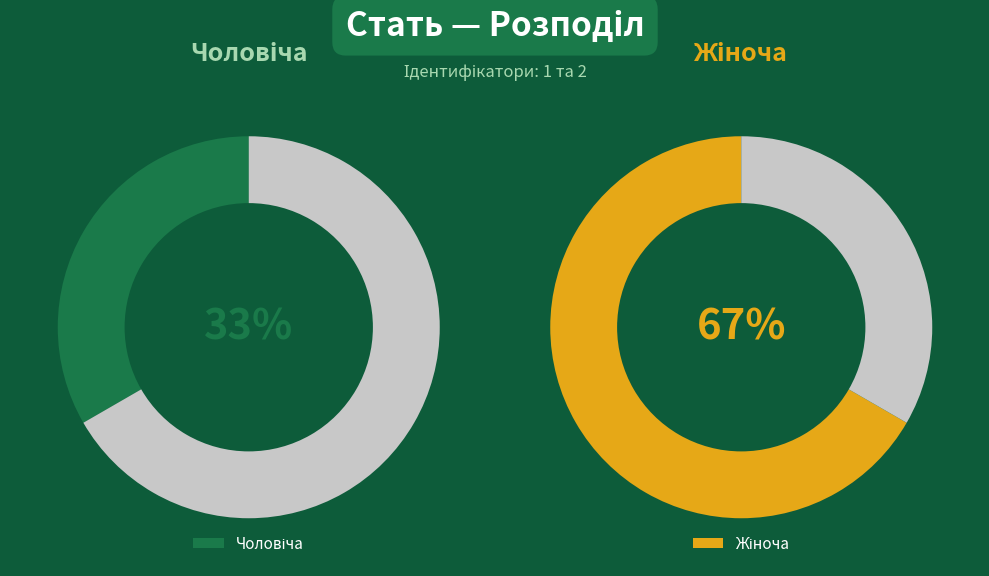

What is the smallest slice in the pie chart?

Чоловіча